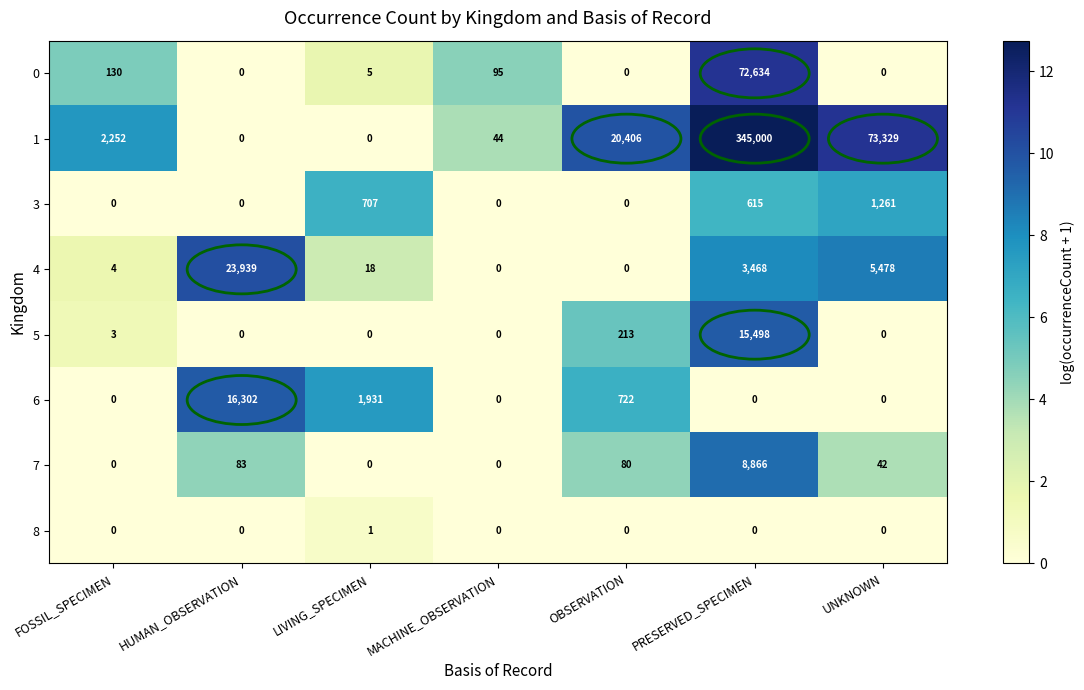

Rank the series by their maximum value, from lowest to highest.

8, 3, 7, 5, 6, 4, 0, 1